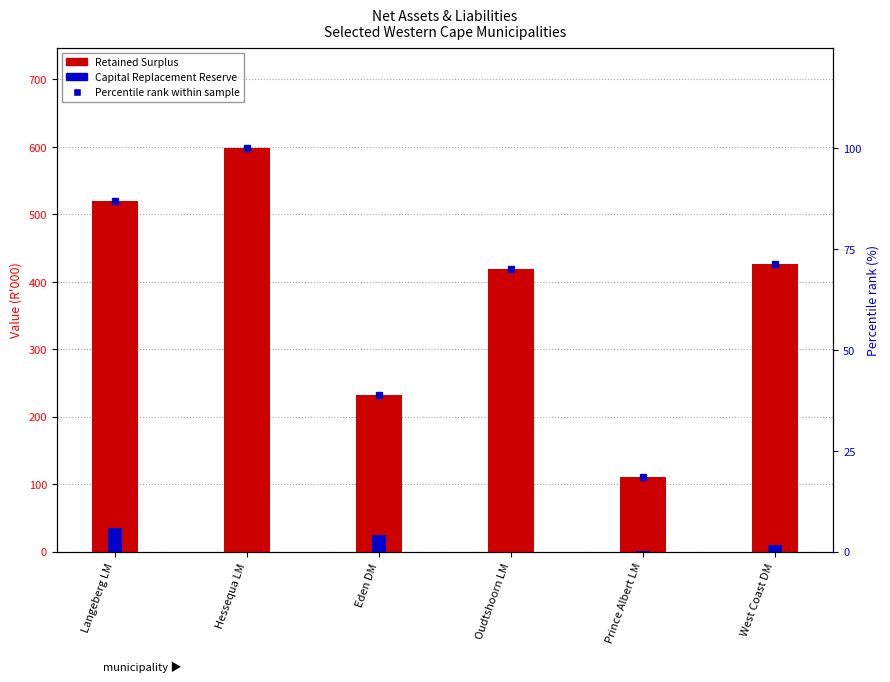

What is the difference between the maximum and minimum values in the Percentile rank within sample series?

81.5